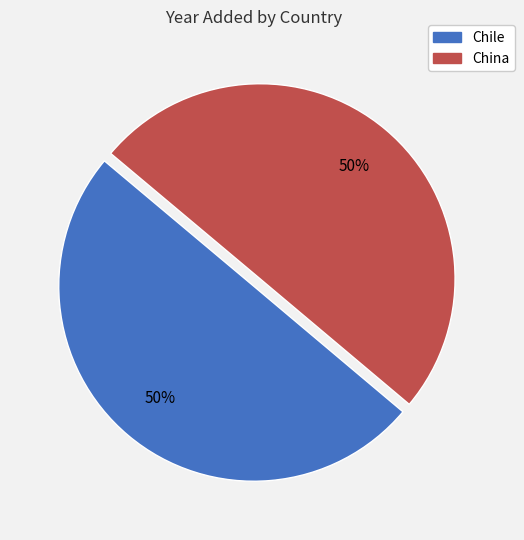

Count the number of slices in the pie.

2